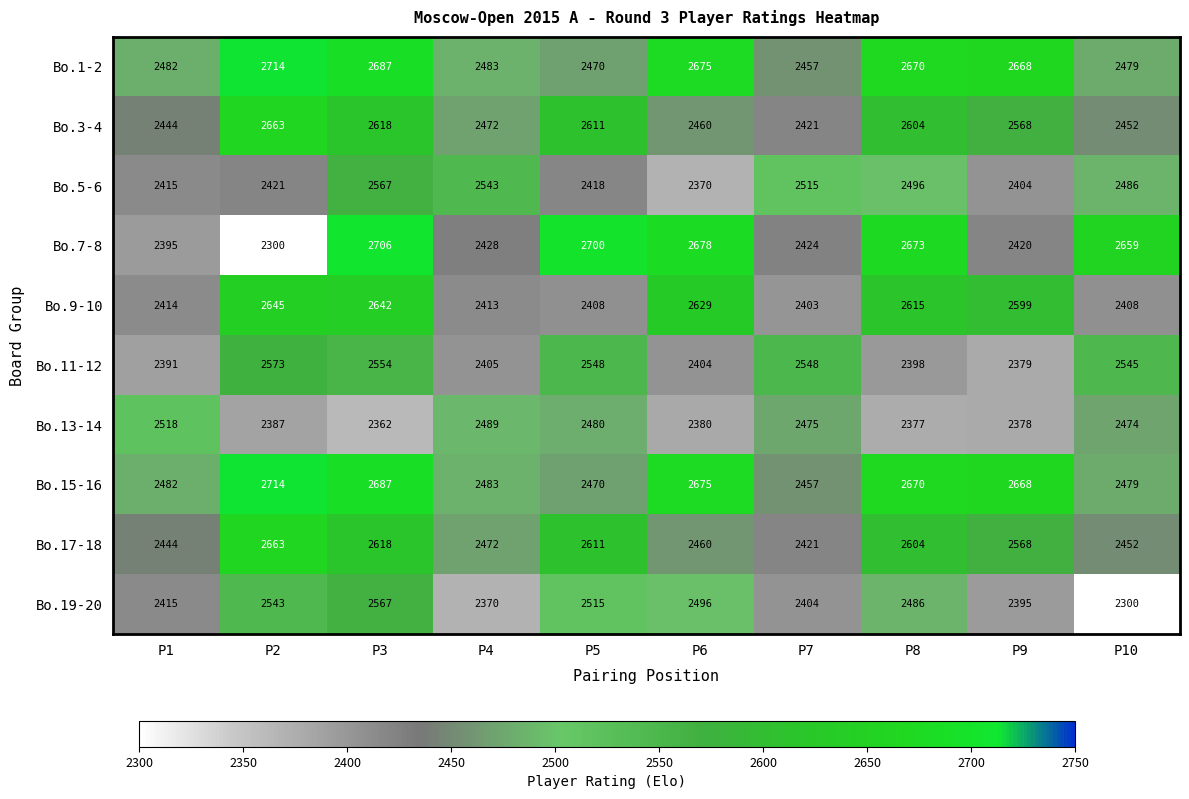

What is the smallest value displayed?

2300